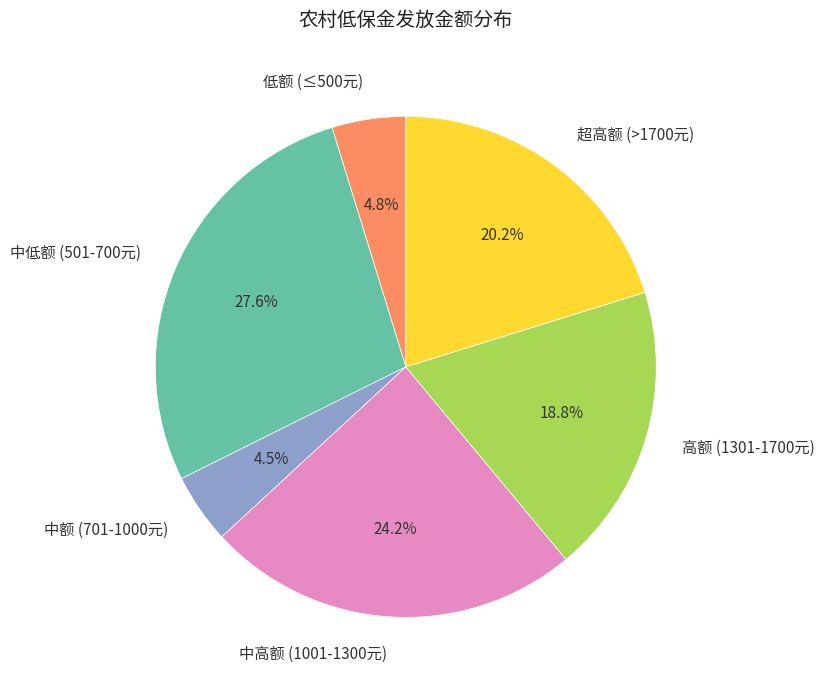

Which category has the biggest portion of the pie?

中低额 (501-700元)